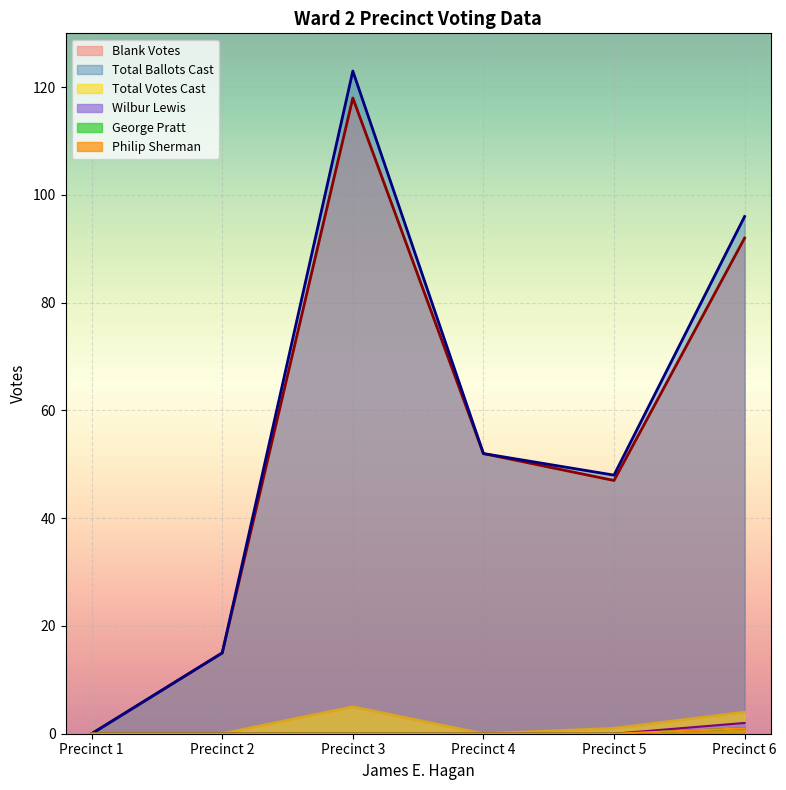

At Precinct 2, list the series in order from smallest to largest.

Total Votes Cast, Wilbur Lewis, George Pratt, Philip Sherman, Blank Votes, Total Ballots Cast